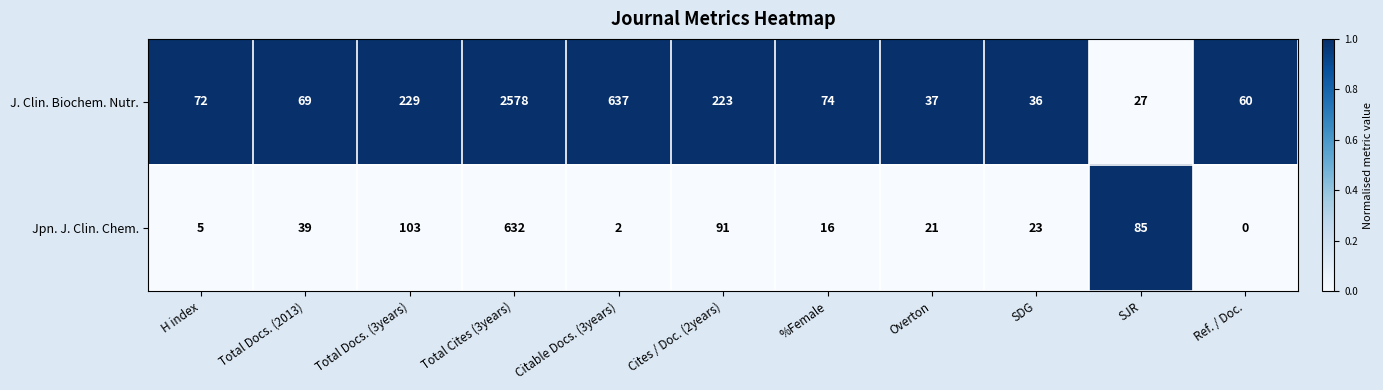

How many series are shown in this chart?

2